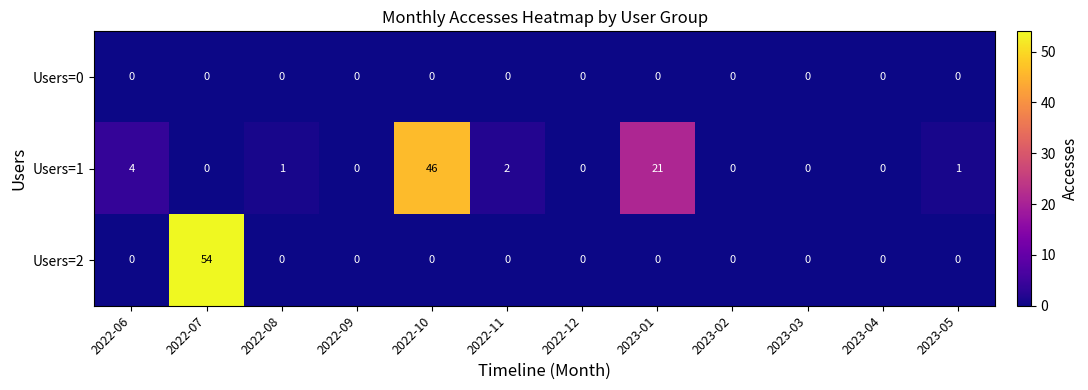

At which category is the sum across all series the highest?

2022-07